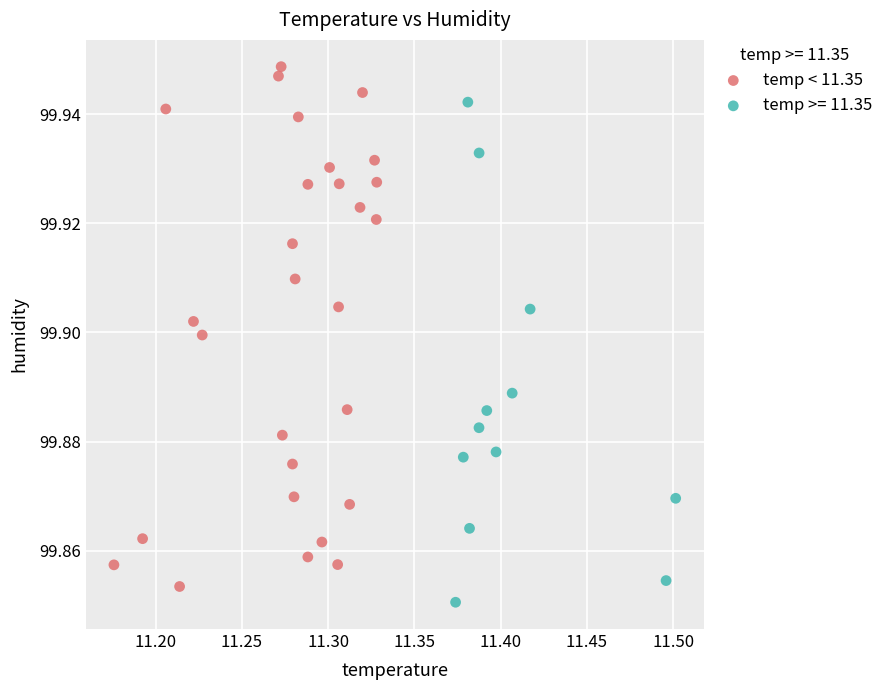

Which series reaches the maximum Y coordinate?

temp < 11.35